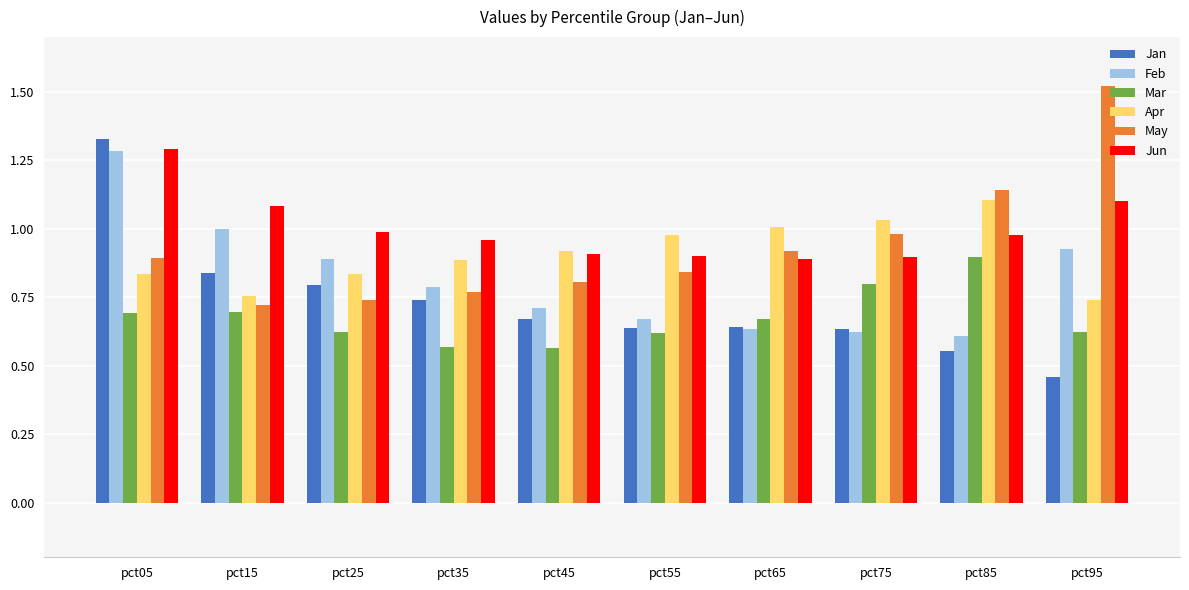

At which label does May reach its minimum?

pct15